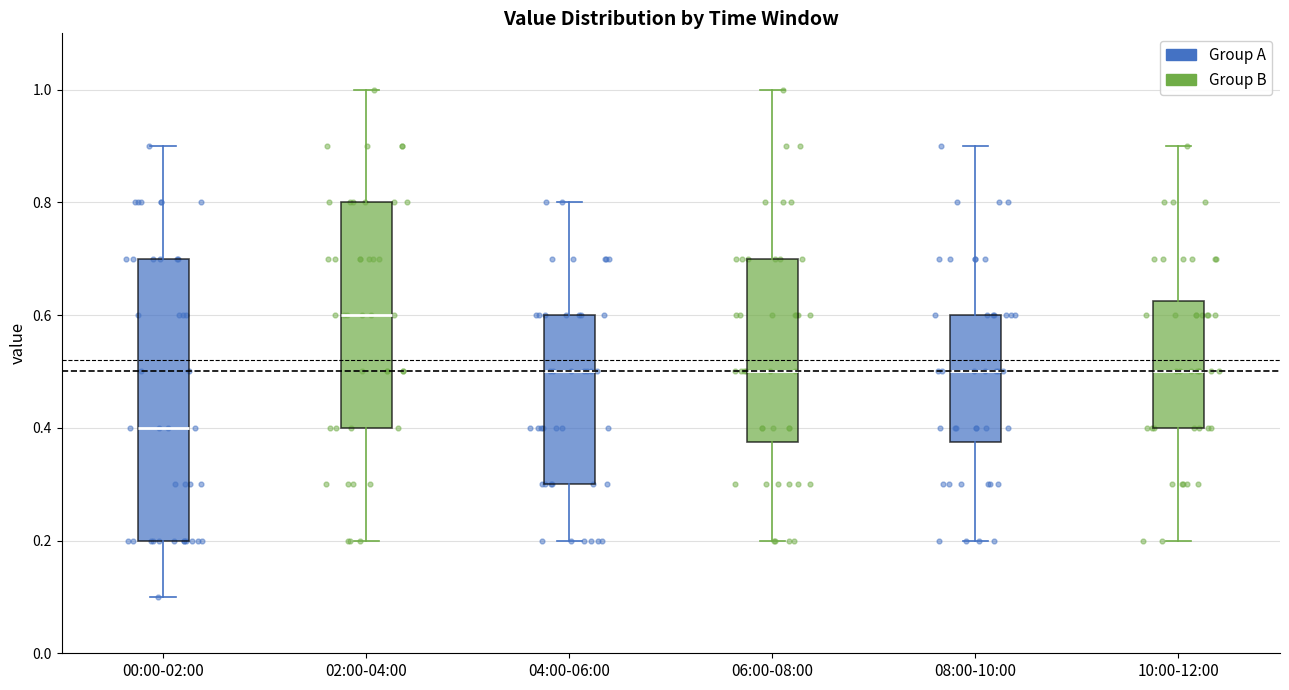

Reading left to right, transcribe this box plot: for each box, give where its median line is, the range the box spans, and where its two whiskers end, as read against the y-axis. The values are not printed on the chart, so give them approximately, as read against the axis.

00:00-02:00: median 0.40, box 0.20 to 0.70, whiskers 0.10 to 0.90
02:00-04:00: median 0.60, box 0.40 to 0.80, whiskers 0.20 to 1.00
04:00-06:00: median 0.50, box 0.30 to 0.60, whiskers 0.20 to 0.80
06:00-08:00: median 0.50, box 0.38 to 0.70, whiskers 0.20 to 1.00
08:00-10:00: median 0.50, box 0.38 to 0.60, whiskers 0.20 to 0.90
10:00-12:00: median 0.50, box 0.40 to 0.62, whiskers 0.20 to 0.90